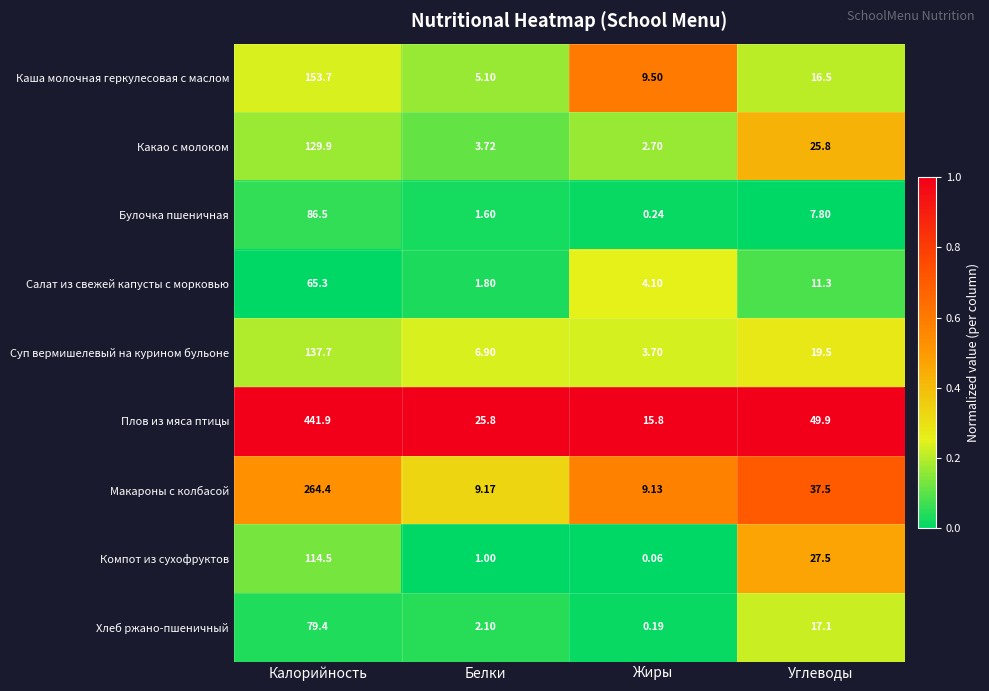

At how many categories does at least one series exceed 0?

4